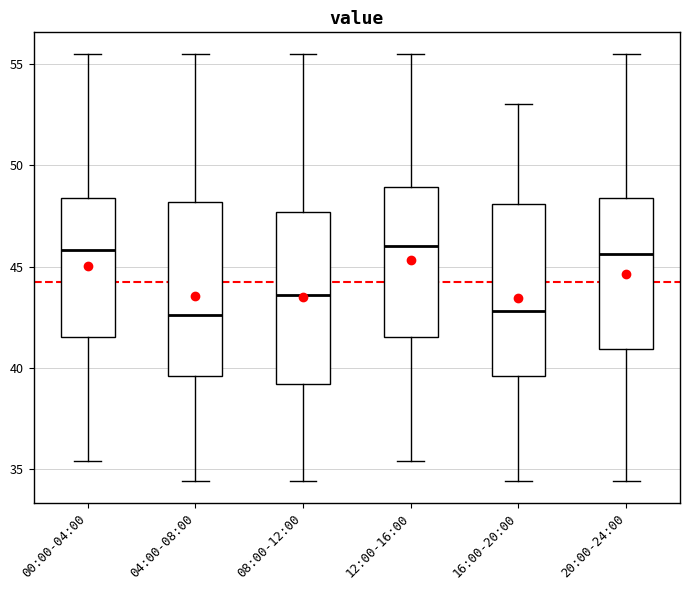

Reading left to right, transcribe this box plot: for each box, give where its median line is, the range the box spans, and where its two whiskers end, as read against the y-axis. The values are not printed on the chart, so give them approximately, as read against the axis.

00:00-04:00: median 46.0, box 41.5 to 48.5, whiskers 35.5 to 55.5
04:00-08:00: median 42.5, box 39.5 to 48.0, whiskers 34.5 to 55.5
08:00-12:00: median 43.5, box 39.0 to 47.5, whiskers 34.5 to 55.5
12:00-16:00: median 46.0, box 41.5 to 49.0, whiskers 35.5 to 55.5
16:00-20:00: median 43.0, box 39.5 to 48.0, whiskers 34.5 to 53.0
20:00-24:00: median 45.5, box 41.0 to 48.5, whiskers 34.5 to 55.5